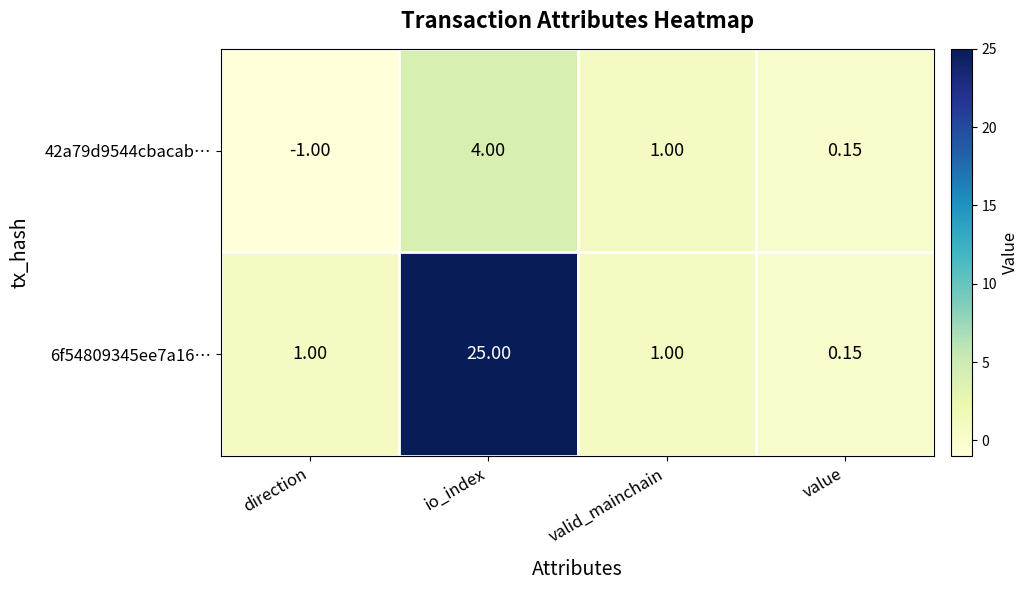

At which category is the sum across all series the highest?

io_index